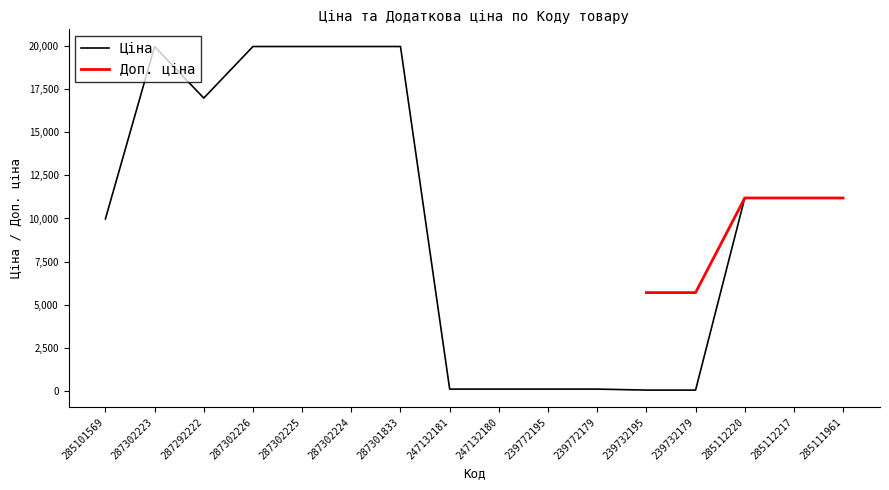

List the labels in order of value, largest first.

287302223, 287302226, 287302225, 287302224, 287301833, 287292222, 285112220, 285112217, 285111961, 285101569, 247132181, 247132180, 239772195, 239772179, 239732195, 239732179